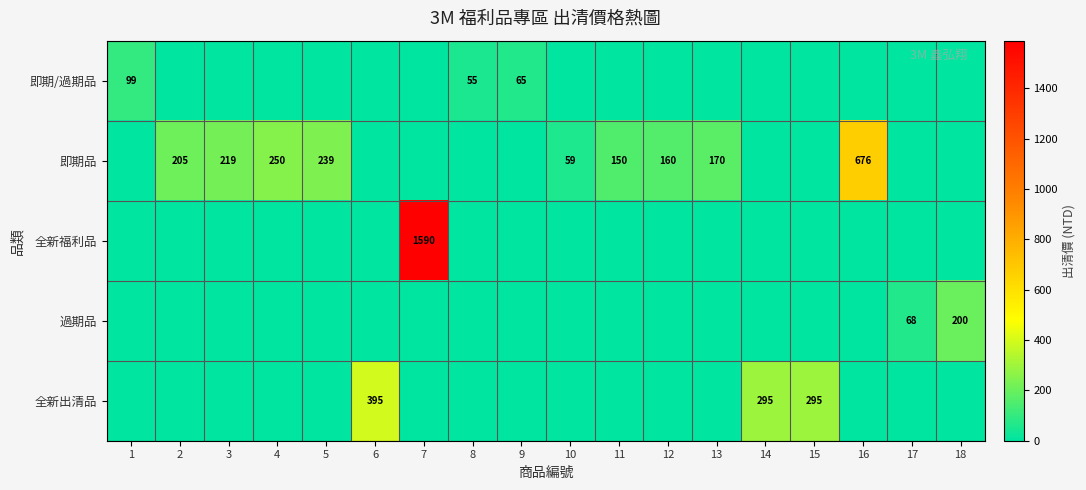

The 即期品 series shows 676 at 16. True or false?

True